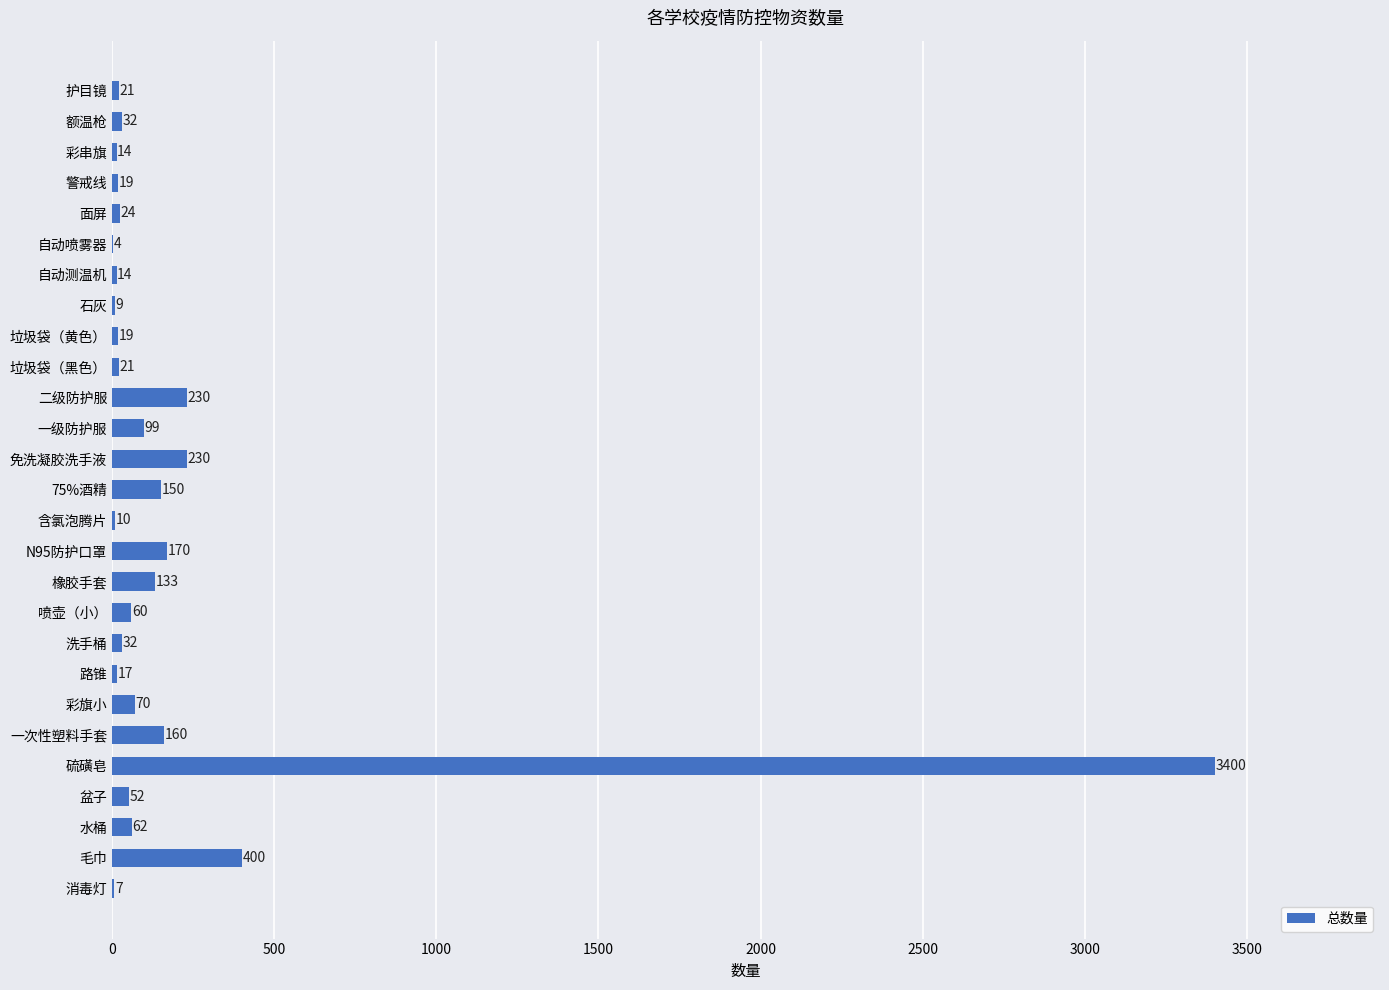

Reading top to bottom, transcribe all the data shown in this chart.

护目镜=21	额温枪=32	彩串旗=14	警戒线=19	面屏=24	自动喷雾器=4	自动测温机=14	石灰=9	垃圾袋（黄色）=19	垃圾袋（黑色）=21	二级防护服=230	一级防护服=99	免洗凝胶洗手液=230	75%酒精=150	含氯泡腾片=10	N95防护口罩=170	橡胶手套=133	喷壶（小）=60	洗手桶=32	路锥=17	彩旗小=70	一次性塑料手套=160	硫磺皂=3400	盆子=52	水桶=62	毛巾=400	消毒灯=7